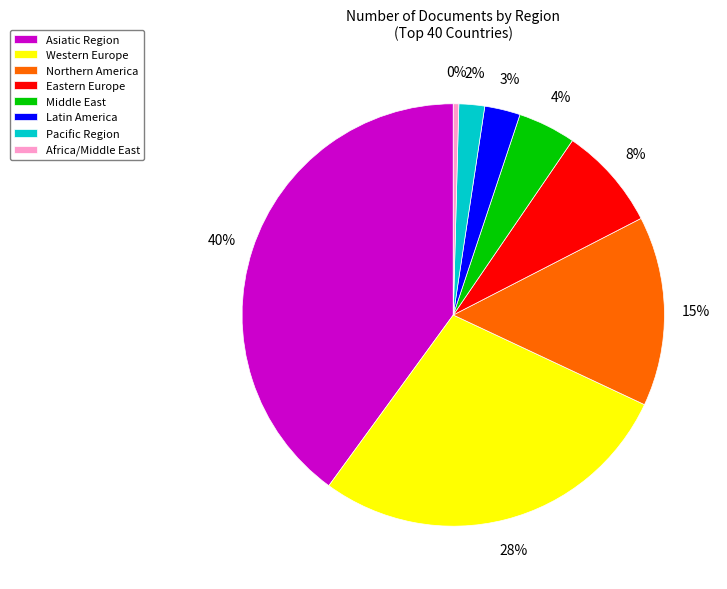

Is the sum of Africa/Middle East and Latin America greater than half?

No